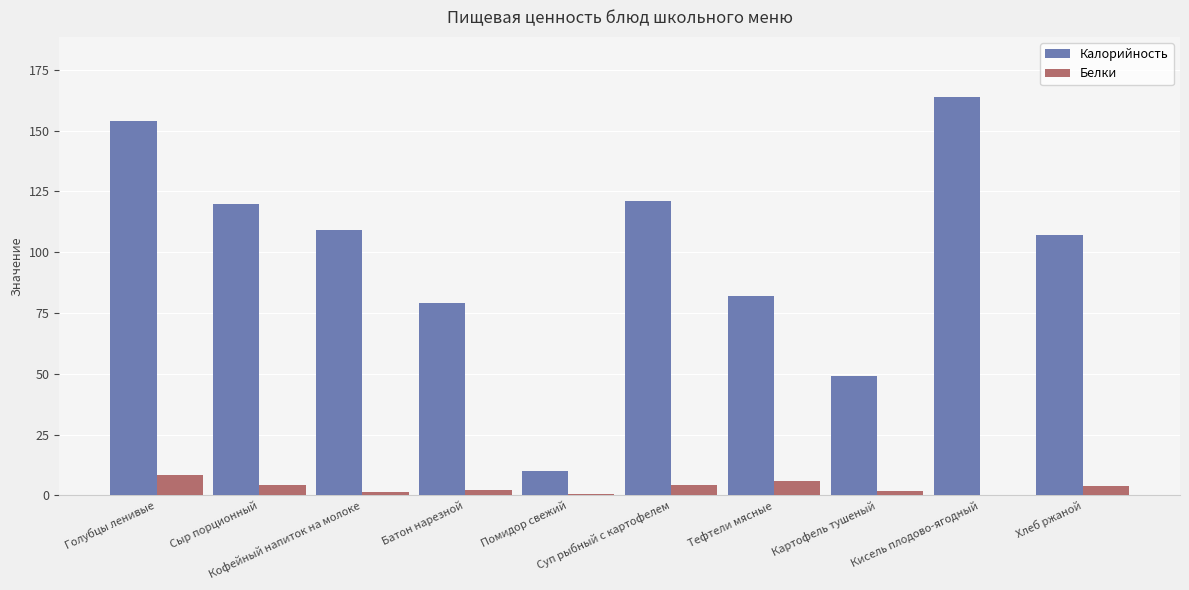

Which series has the largest total across all categories?

Калорийность